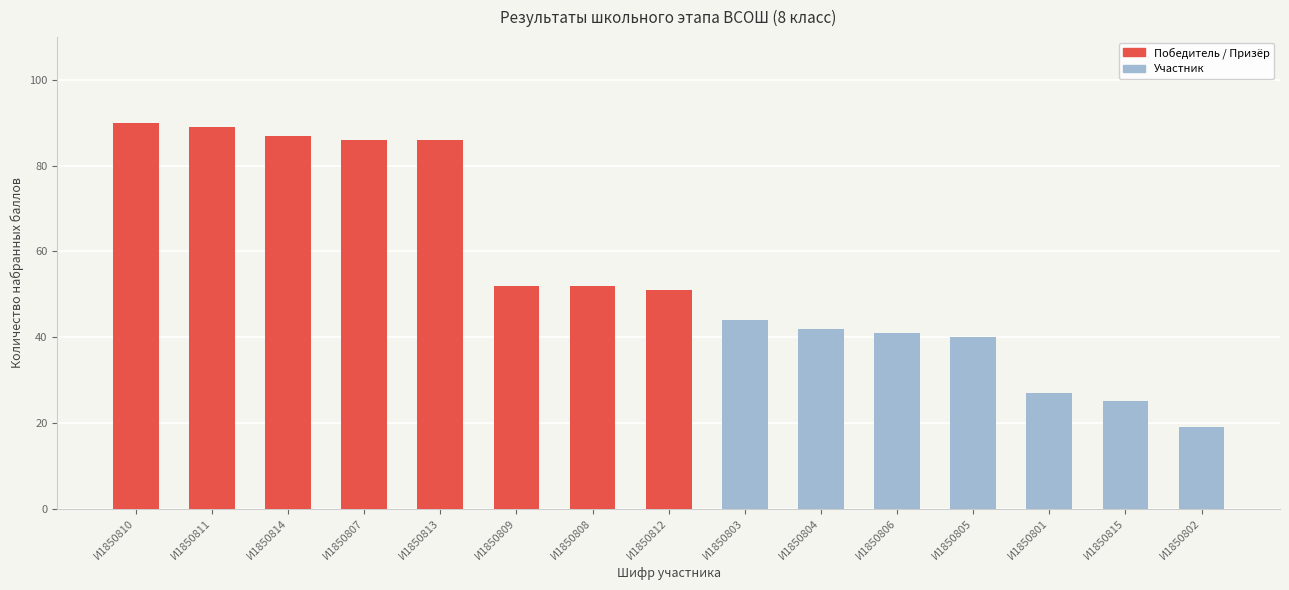

Reading left to right, extract all data points from this chart.

И1850810=90	И1850811=89	И1850814=87	И1850807=86	И1850813=86	И1850809=52	И1850808=52	И1850812=51	И1850803=44	И1850804=42	И1850806=41	И1850805=40	И1850801=27	И1850815=25	И1850802=19